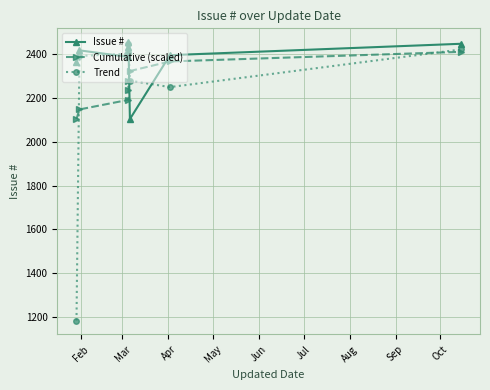

What is the difference between the highest and lowest values at Sep?

36.9